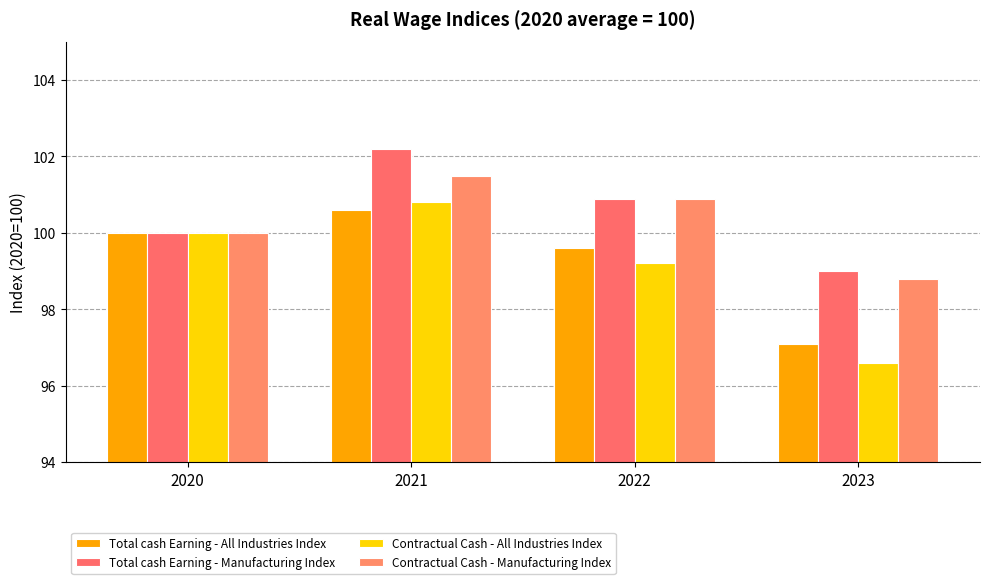

Which series has the largest total across all categories?

Total cash Earning - Manufacturing Index